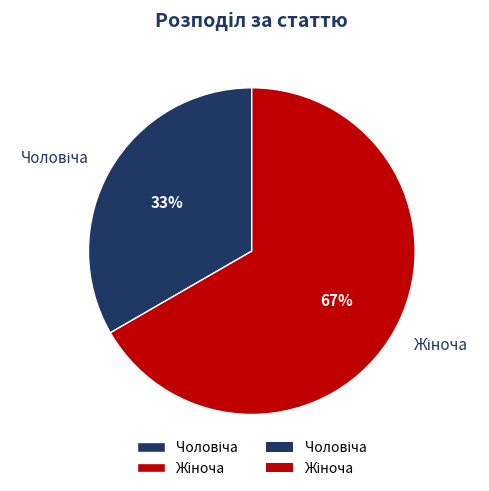

To the nearest percent, what is the average slice percentage?

50%